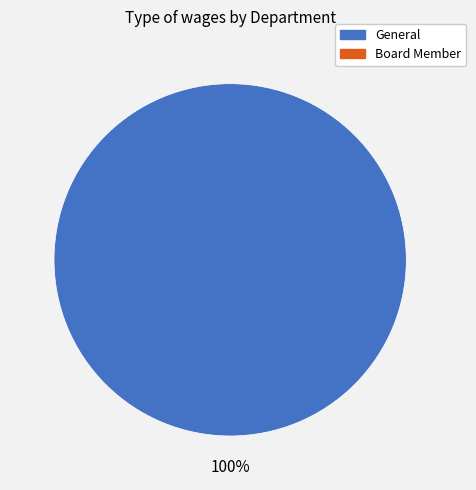

Is there a majority slice in this chart?

Yes